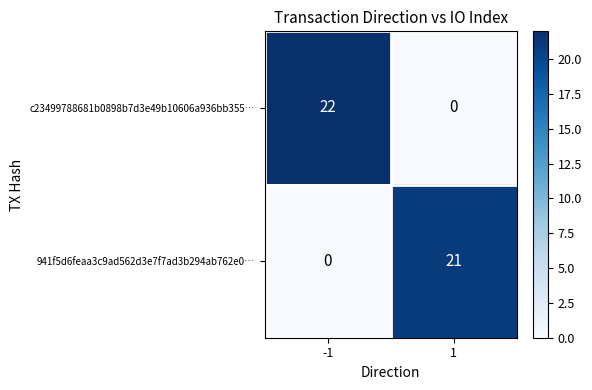

Is the value of c23499788681b0898b7d3e49b10606a936bb355… at 1 greater than the value of 941f5d6feaa3c9ad562d3e7f7ad3b294ab762e0… at 1?

No